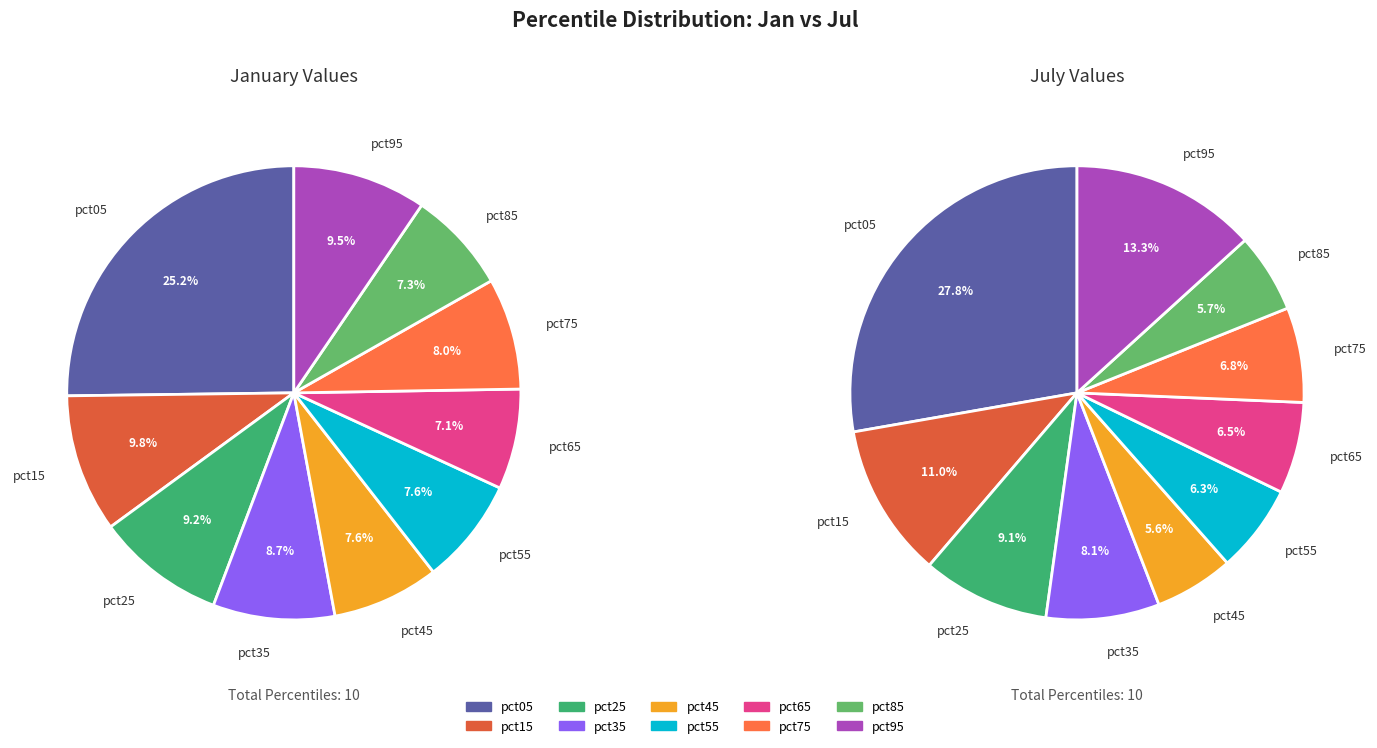

Is it true that pct85 is 16% of the pie?

False